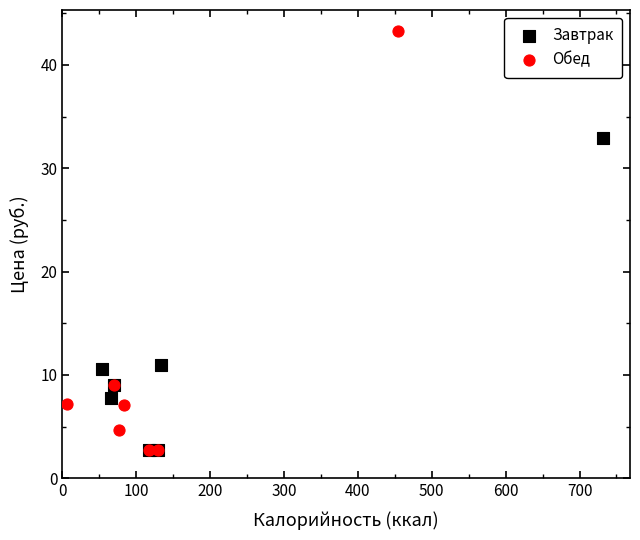

Which series has the largest Y range (max minus min)?

Обед